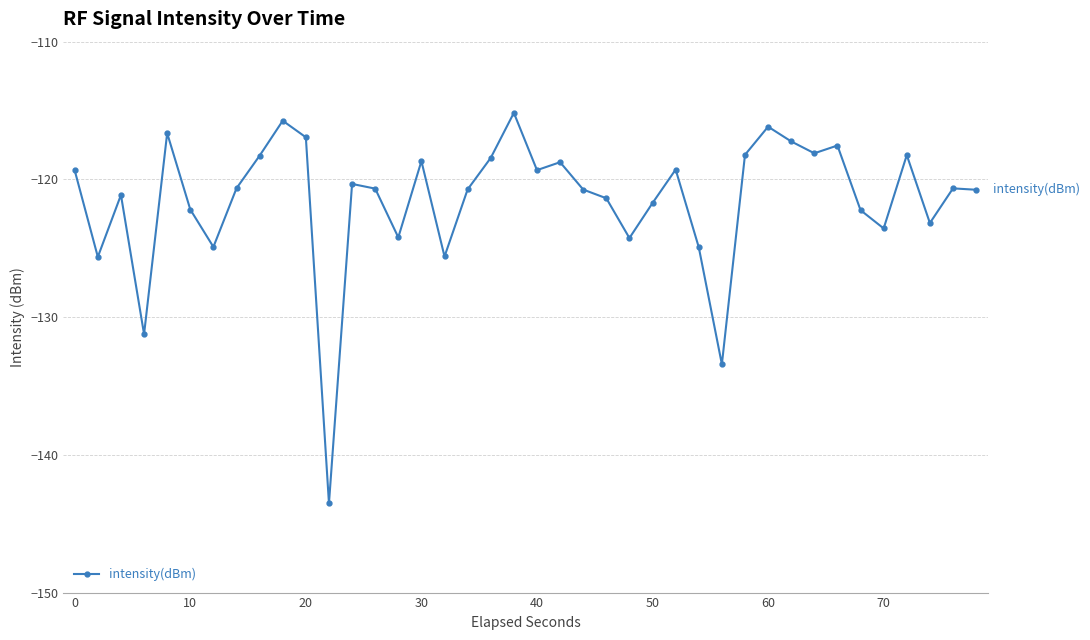

True or false: there are more than 2 points higher than both neighbors.

True